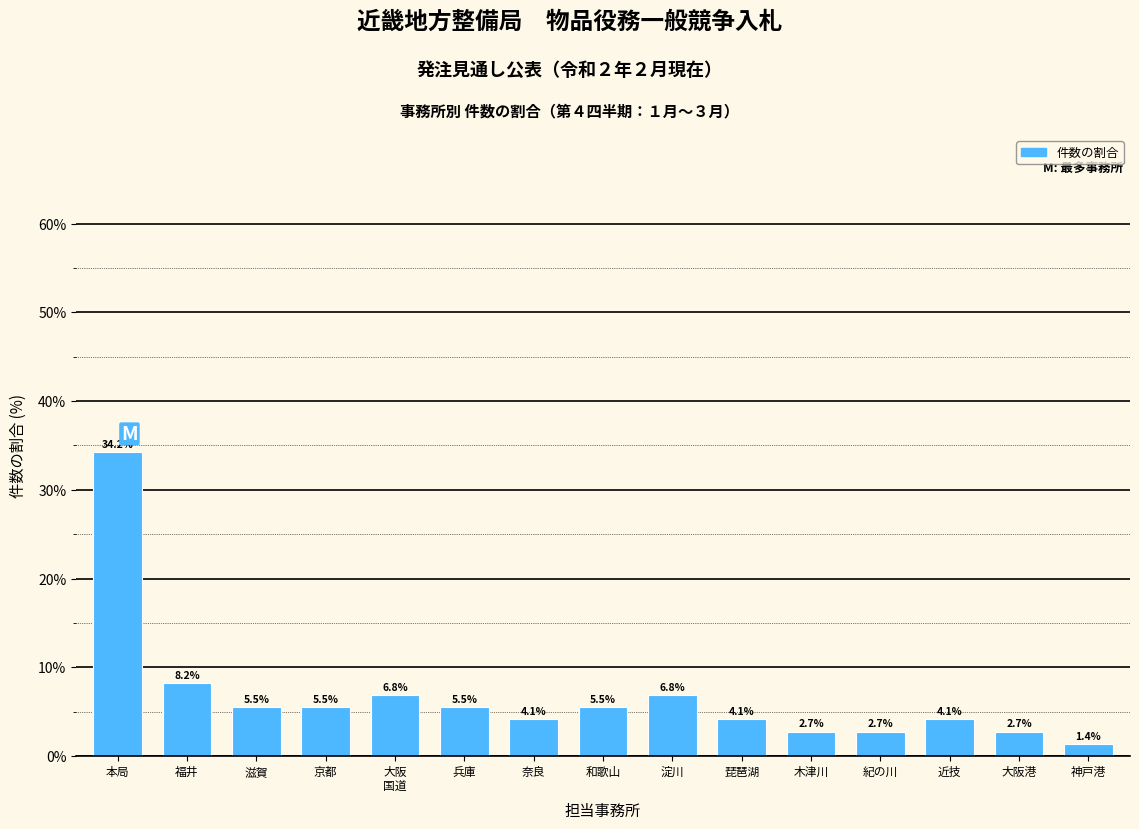

Reading right to left, transcribe all the data shown in this chart.

1.4	2.7	4.1	2.7	2.7	4.1	6.8	5.5	4.1	5.5	6.8	5.5	5.5	8.2	34.2